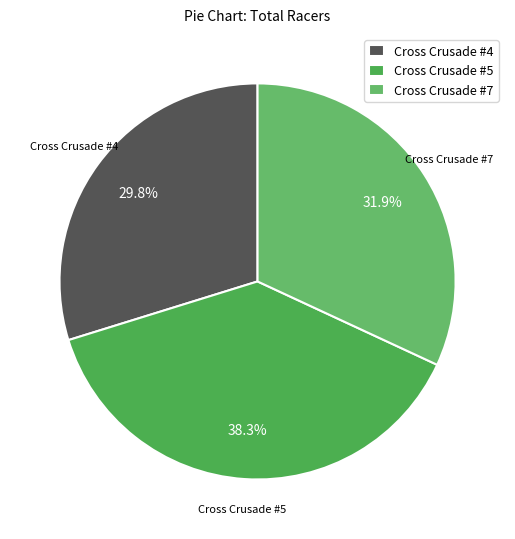

How many slices are in this pie chart?

3